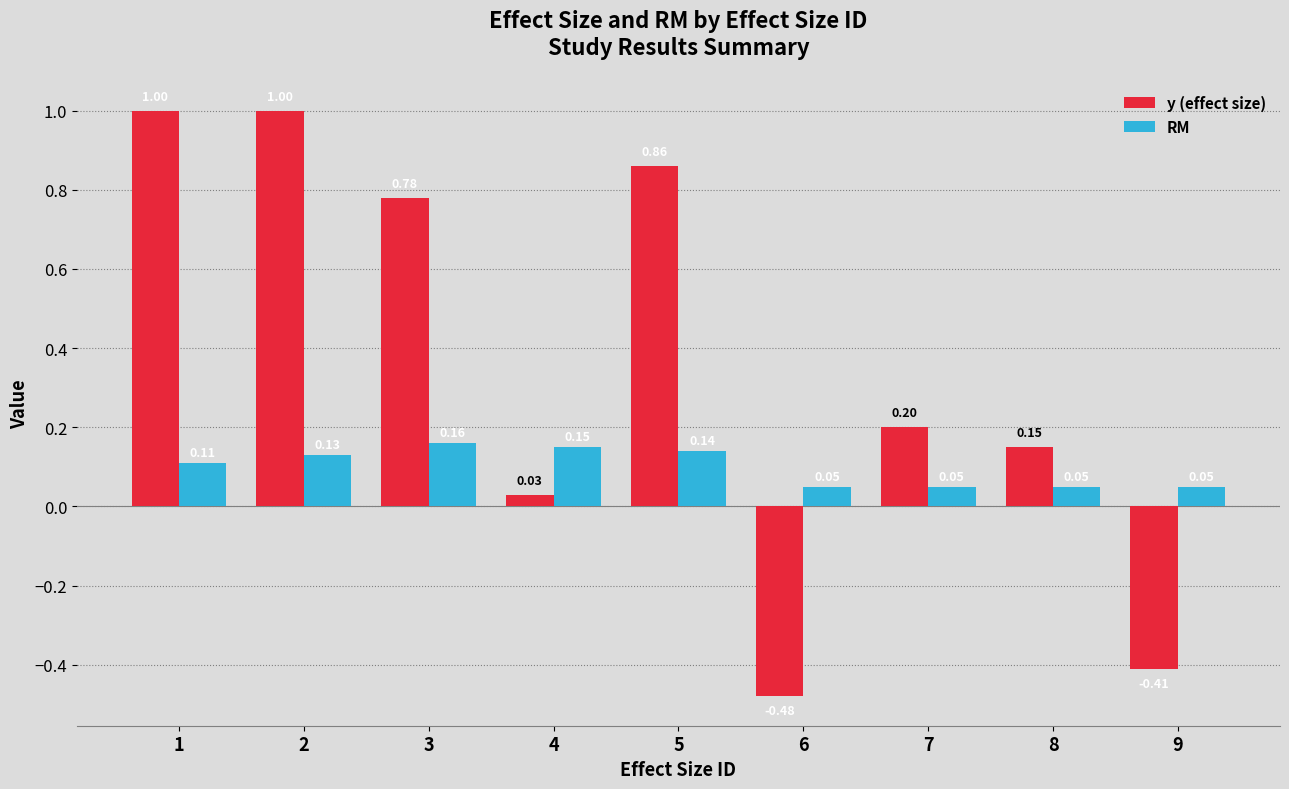

Between 4 and 9, which series saw the biggest shift?

y (effect size)